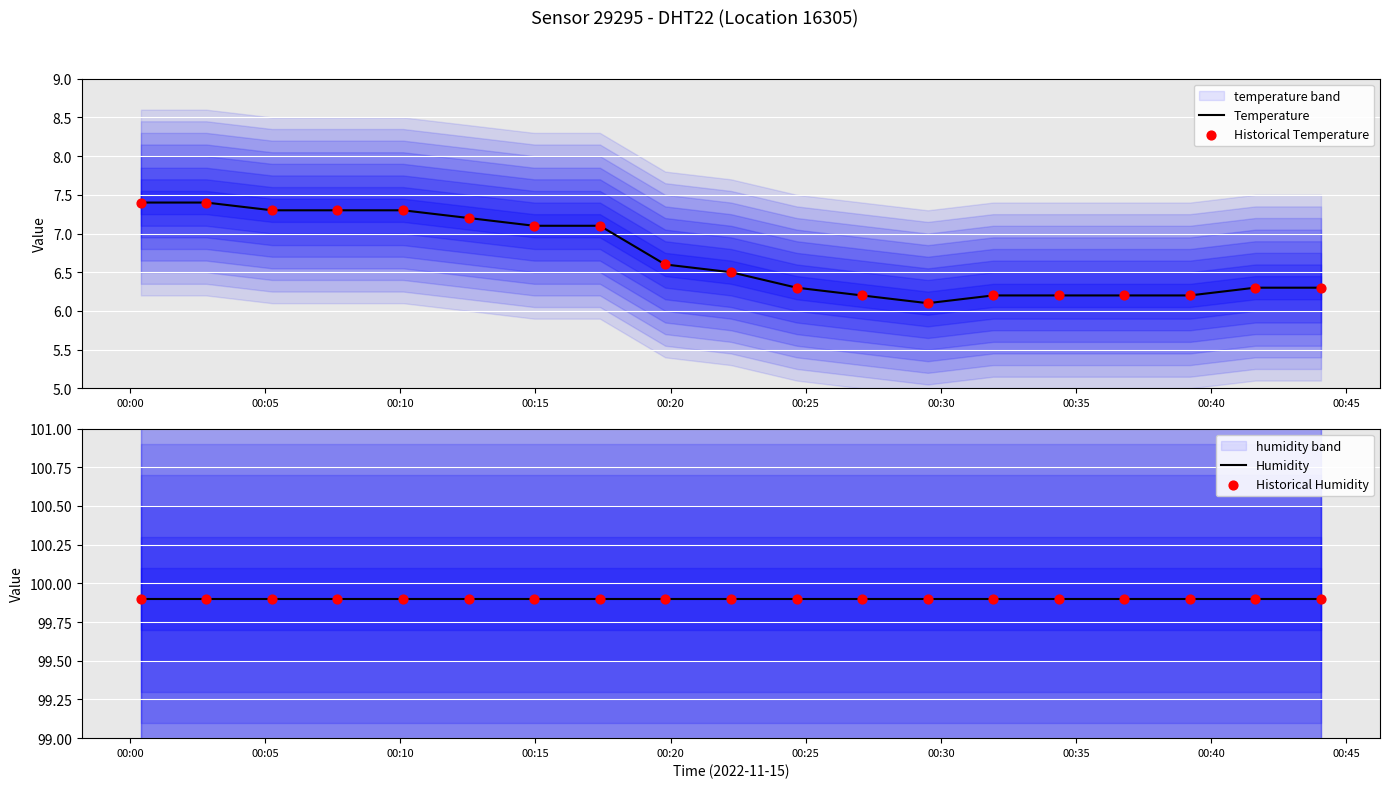

What is the highest value of the Temperature series?

7.4